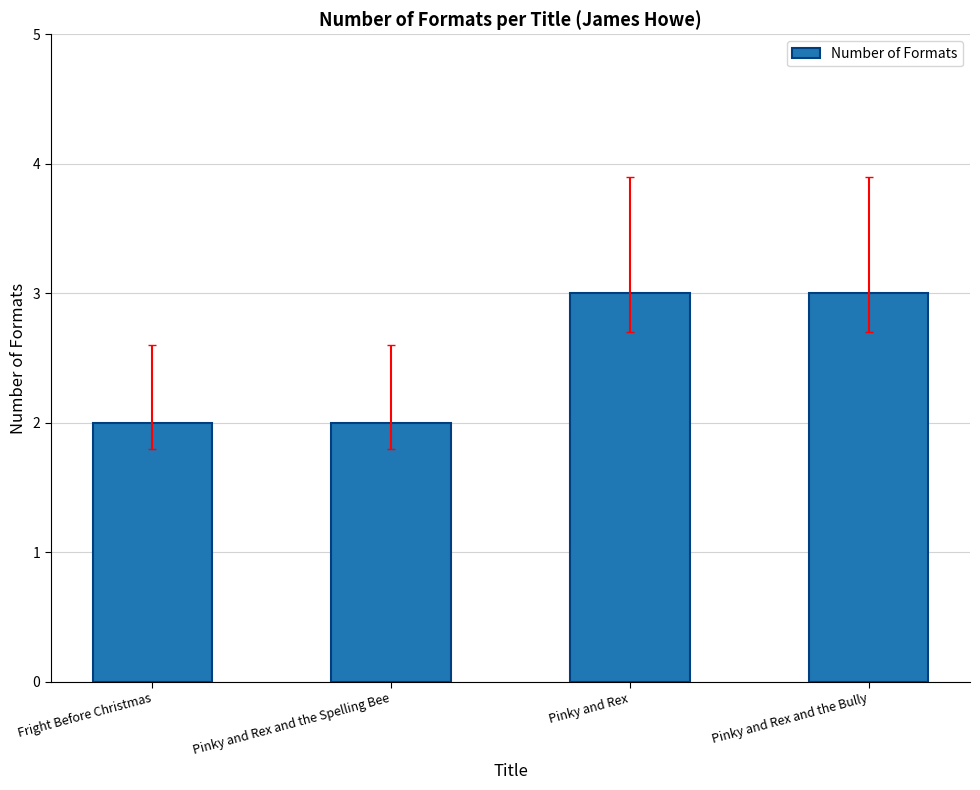

What is the greatest value displayed?

3